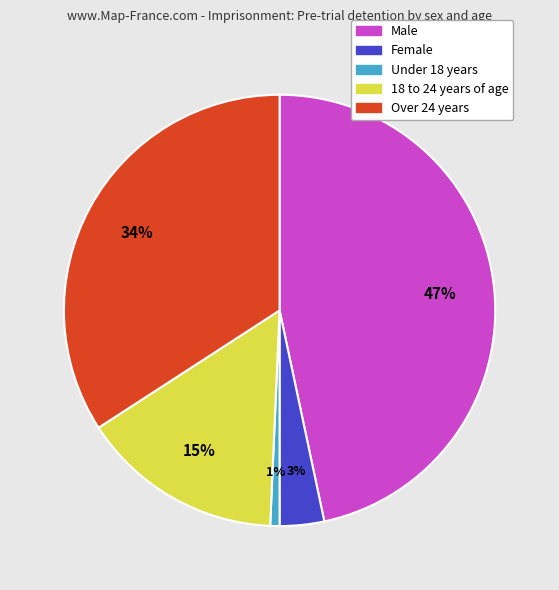

The Male slice represents 58% of the pie. True or false?

False